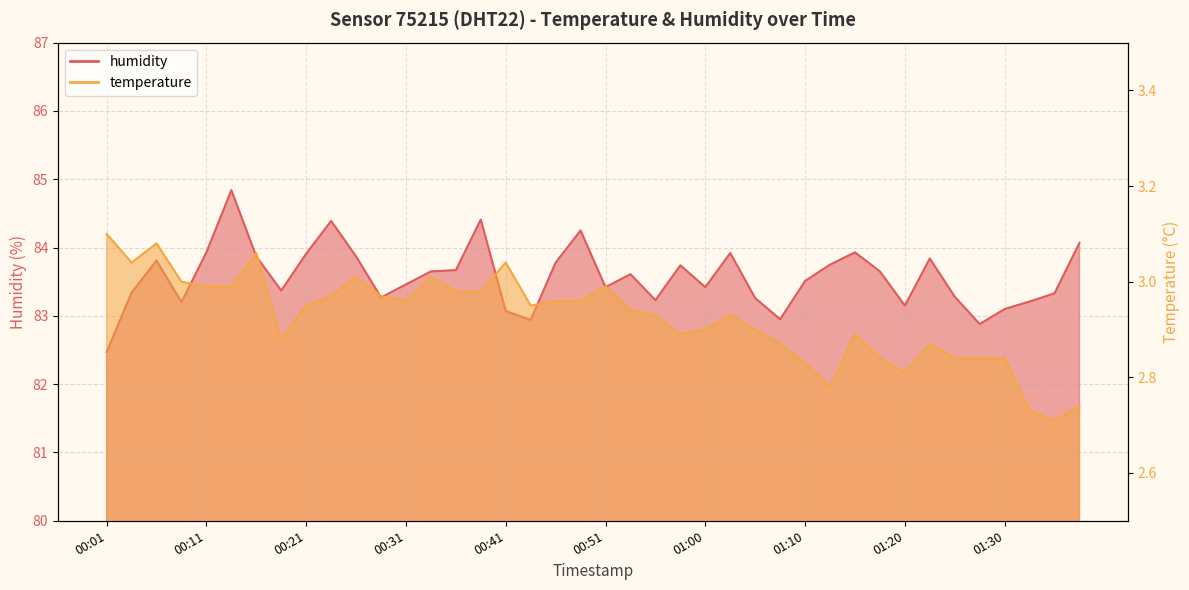

What is the minimum value for temperature?

2.7